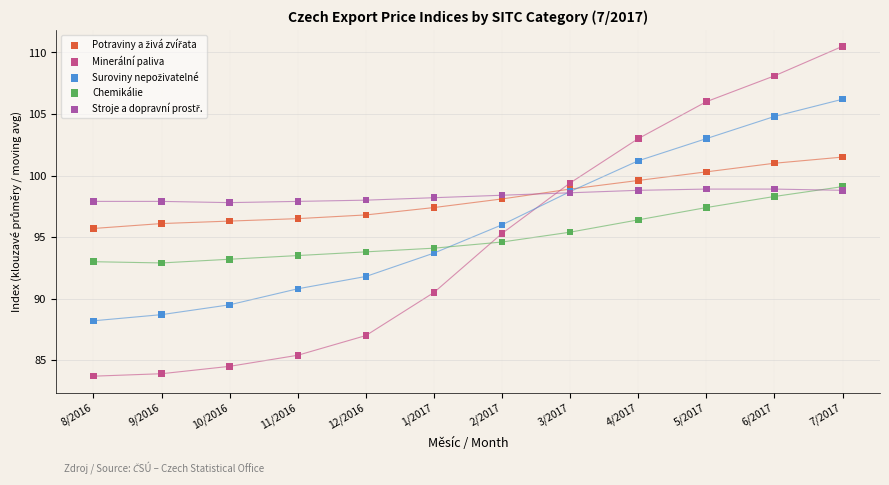

Which series reaches the minimum Y coordinate?

Minerální paliva